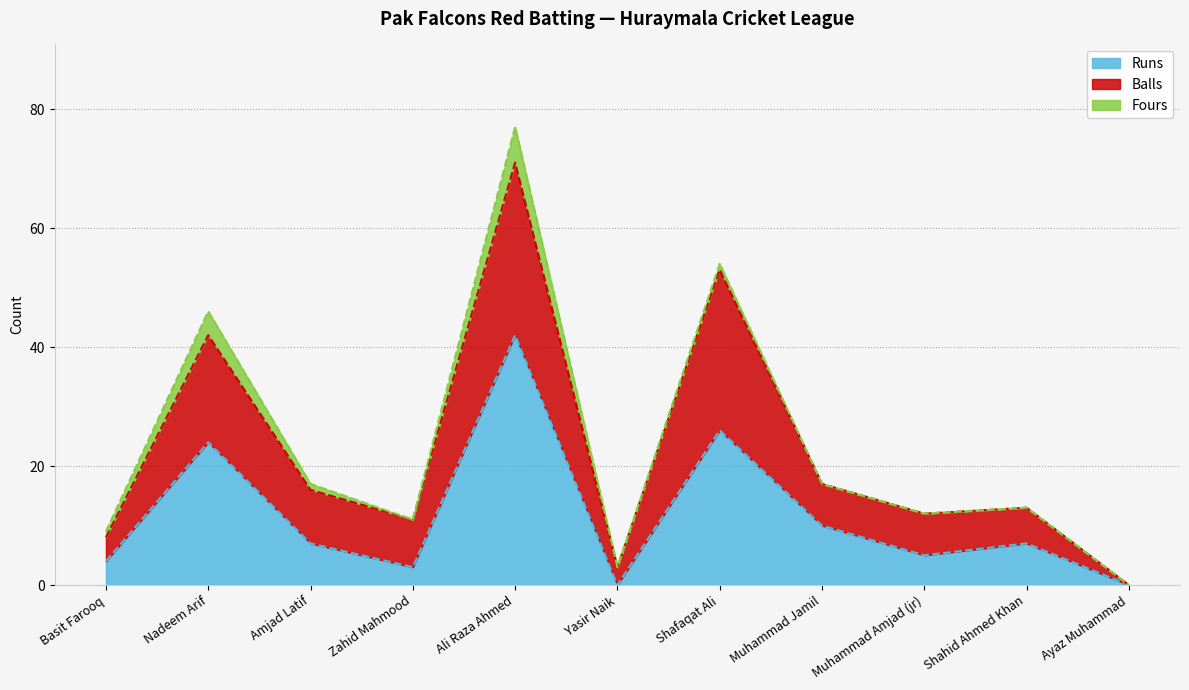

How many lines are shown in the chart?

3